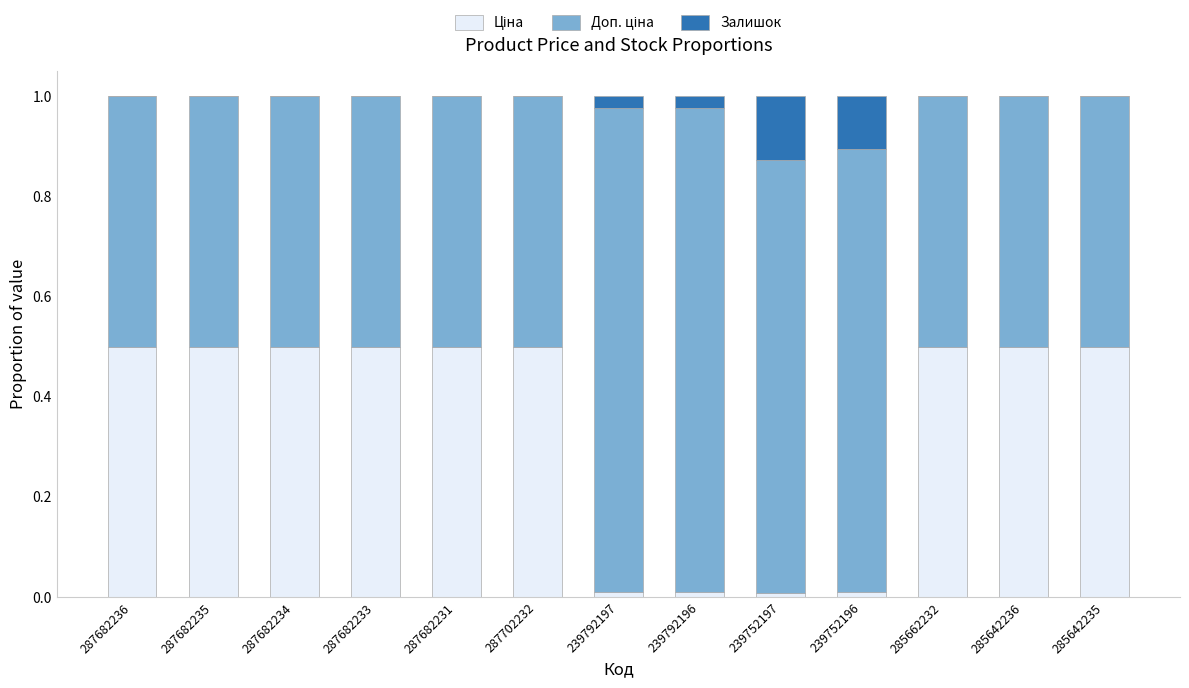

How many distinct data groups are displayed?

3